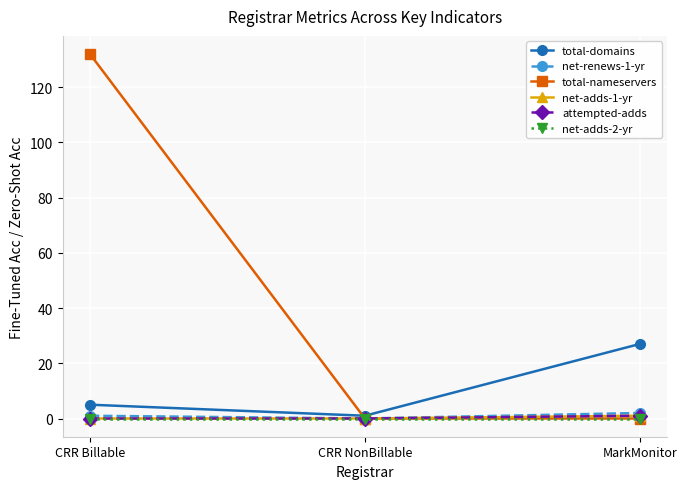

Is this an area chart (filled region under the line)?

No